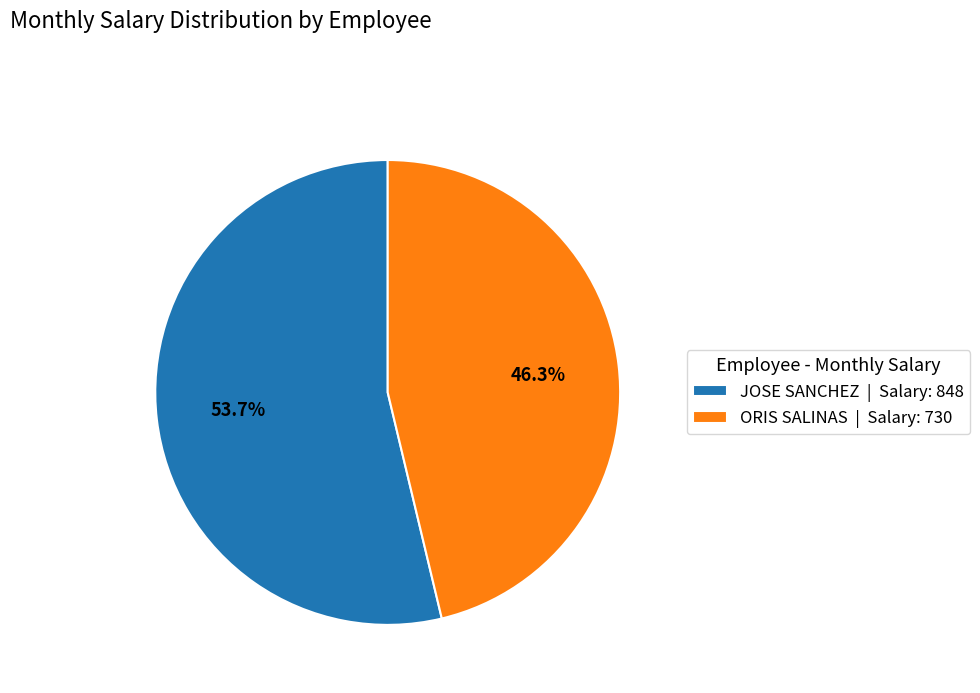

Approximately how many times larger is the value at JOSE SANCHEZ compared to ORIS SALINAS?

1.2